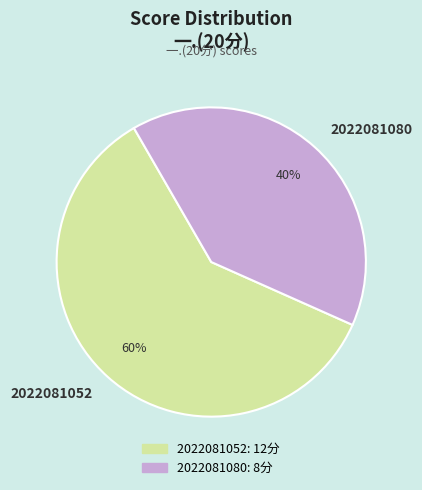

Count the number of slices in the pie.

2